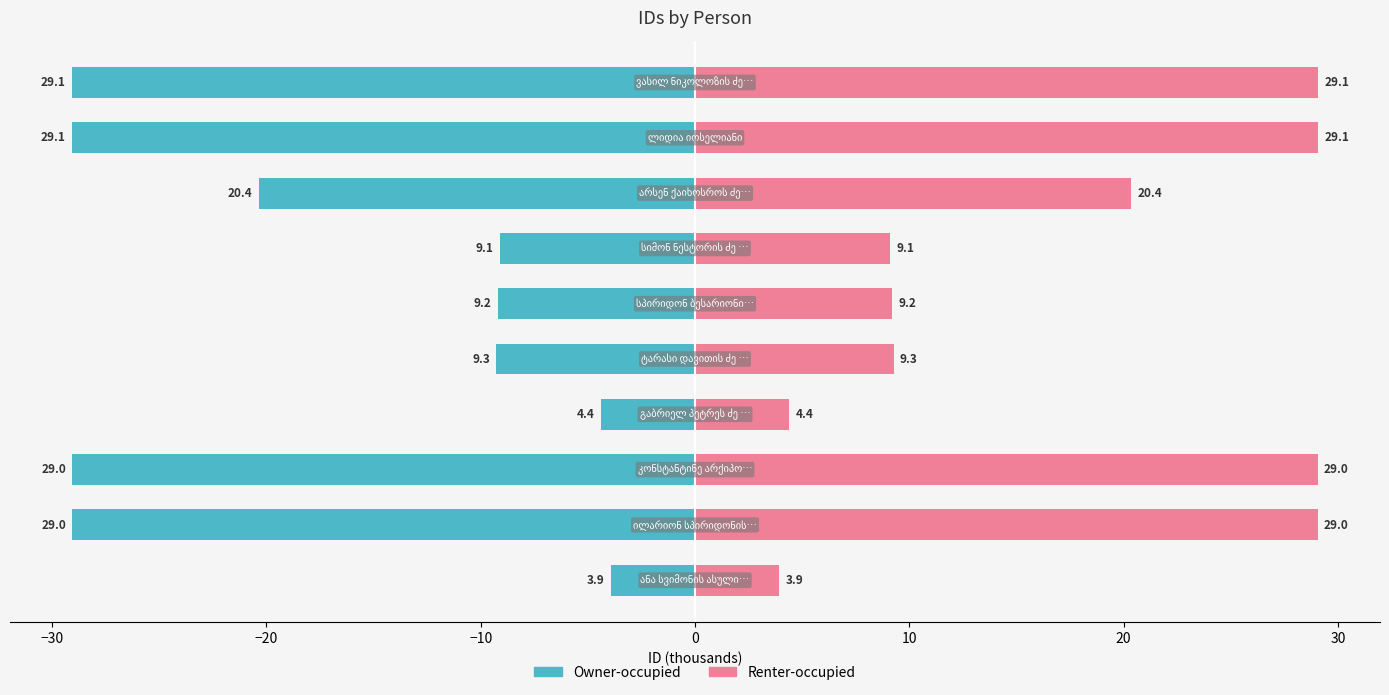

Is the value of Renter-occupied at 30 greater than the value of Owner-occupied at −40?

Yes